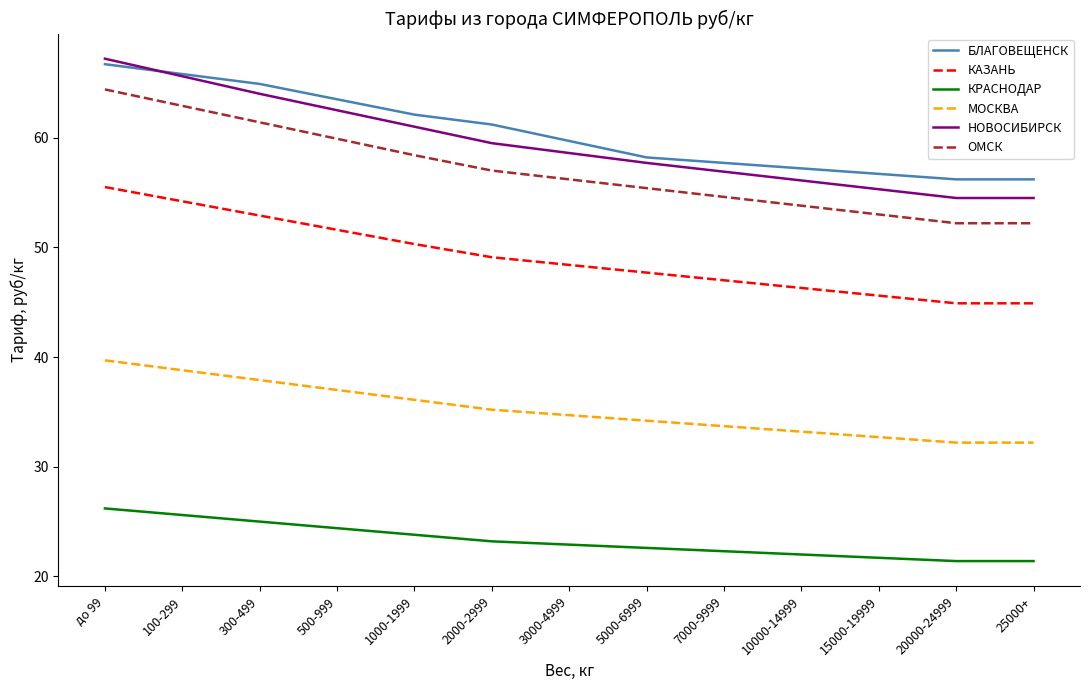

Does the chart have visible grid lines?

No